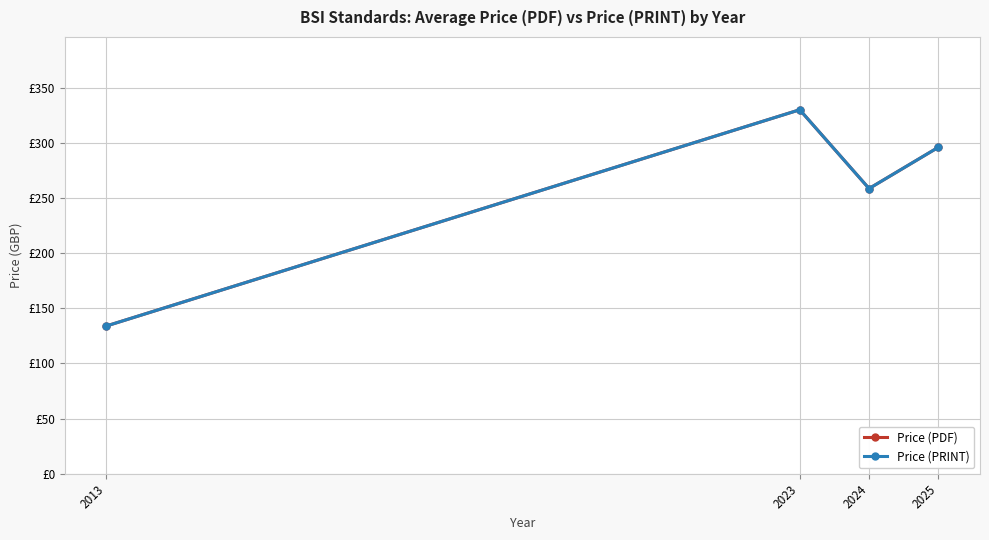

Is this an area chart (filled region under the line)?

No